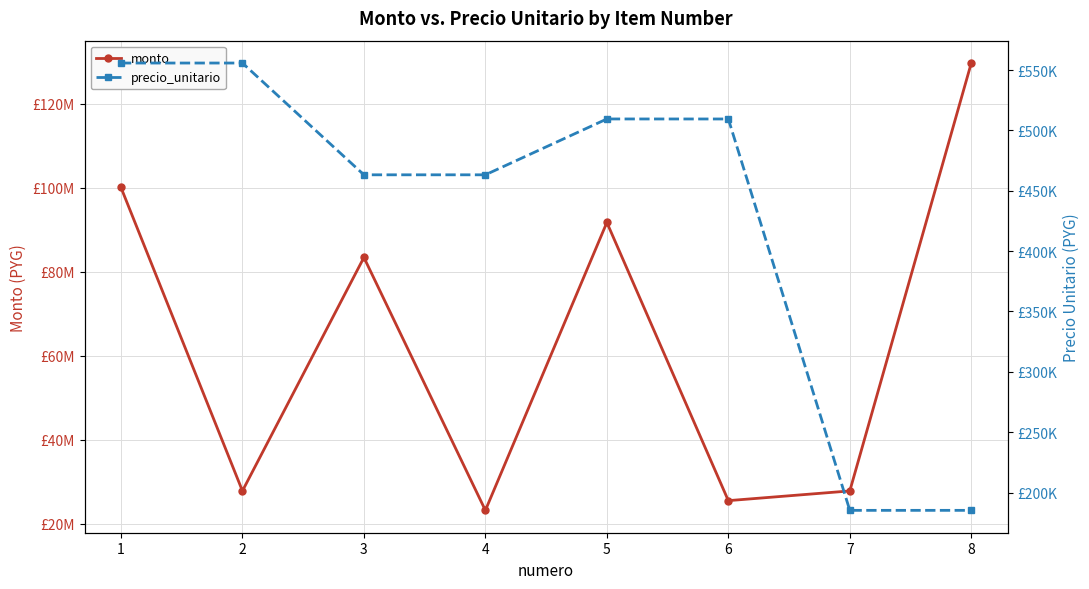

True or false: precio_unitario and monto intersect in this chart.

False